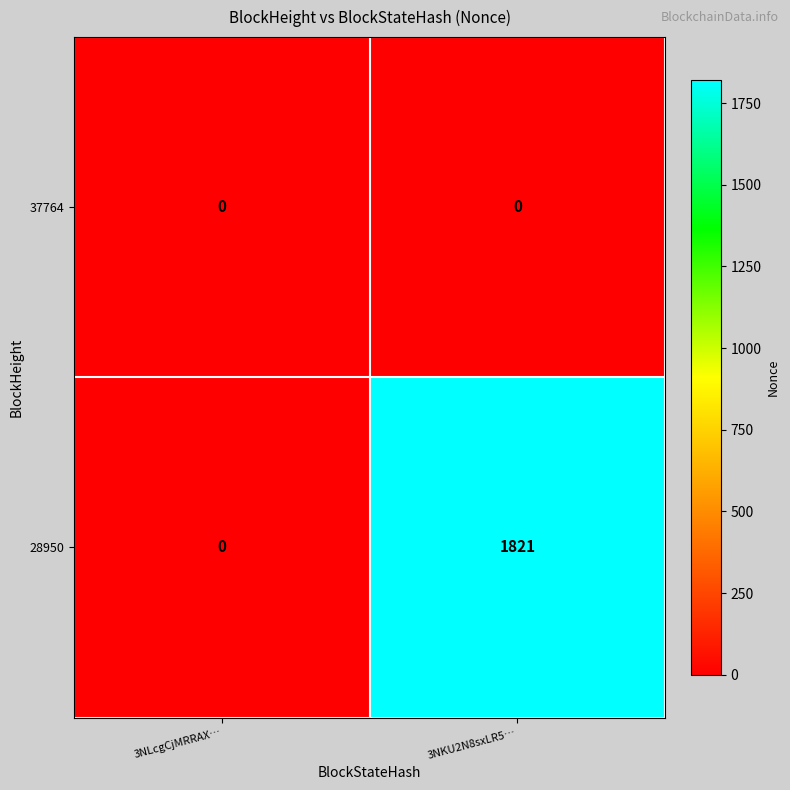

Which category has the lowest value in the 28950 series?

3NLcgCjMRRAX…